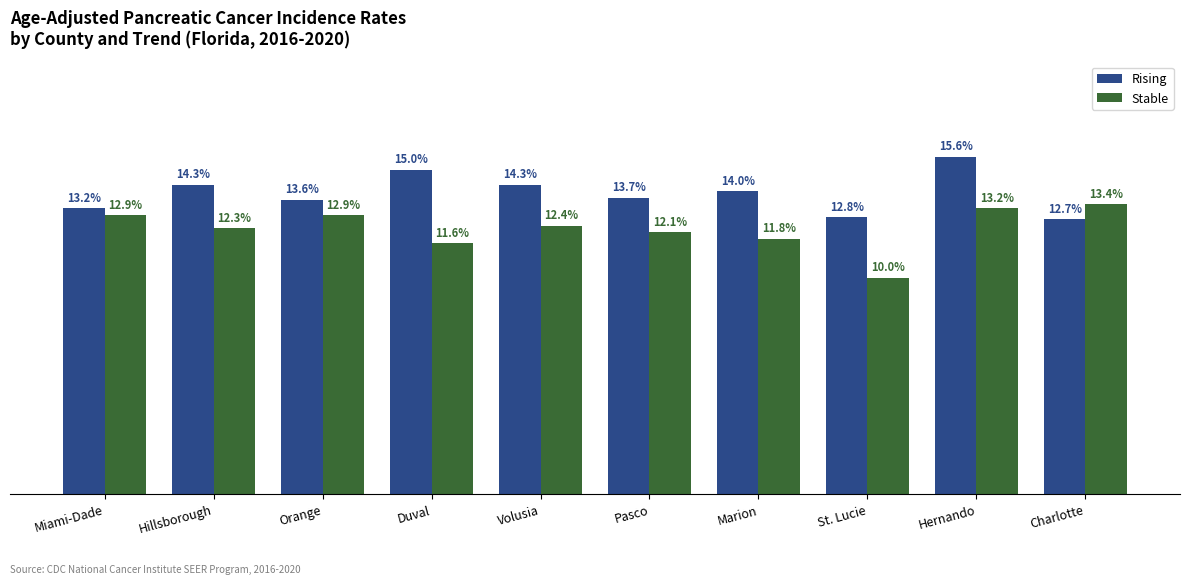

Which series has the largest total across all categories?

Rising